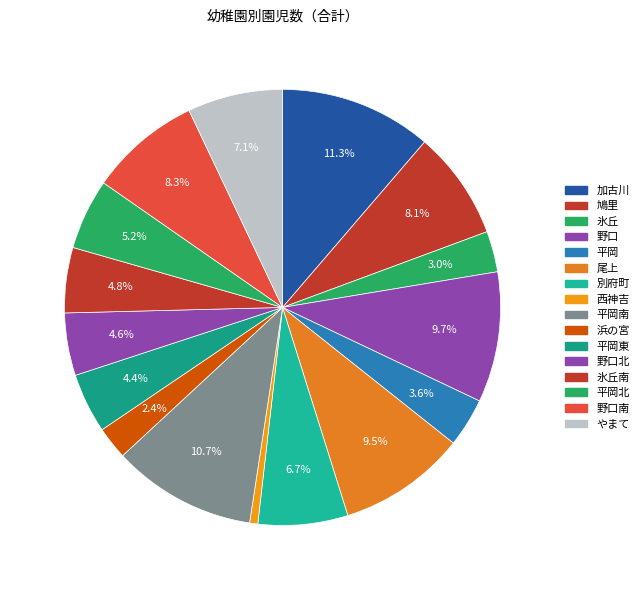

What portion of the pie excludes 西神吉?

99.4%